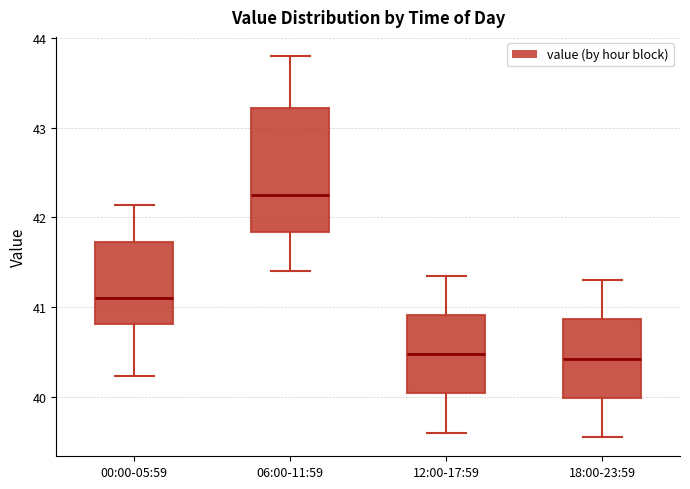

Which box is the tallest, from its lower edge to its upper edge?

06:00-11:59